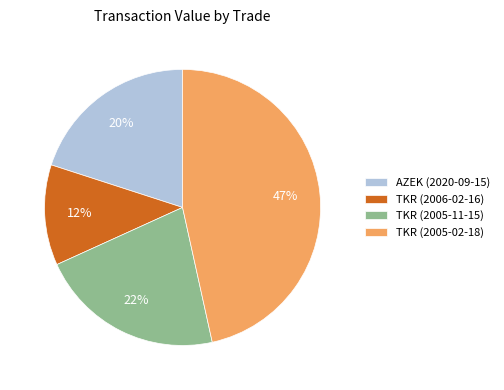

To the nearest percent, what is the average slice percentage?

25%